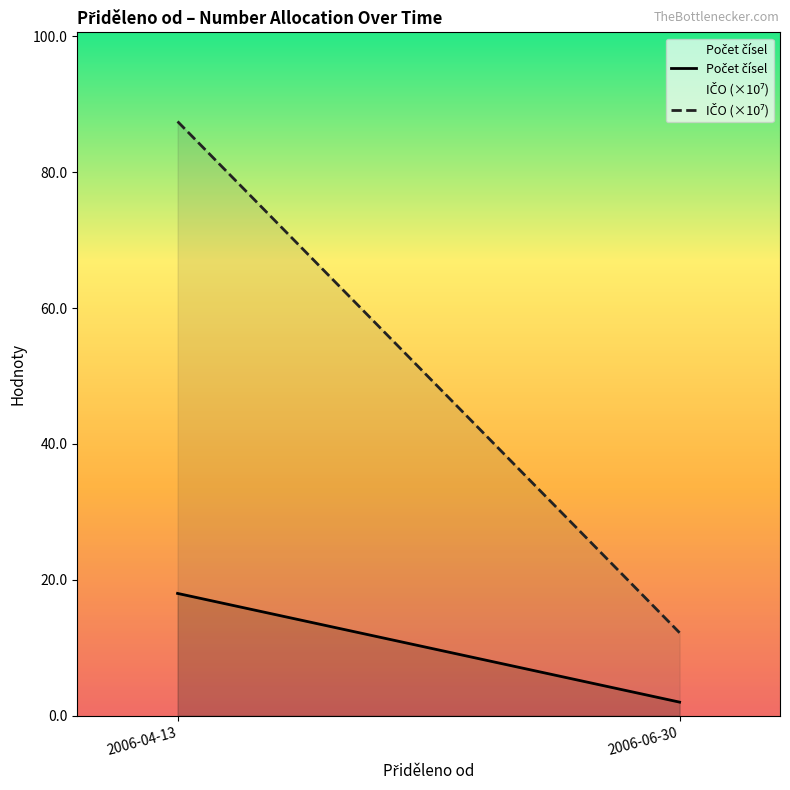

What is the difference between the highest and lowest values at 2006-06-30?

10.2